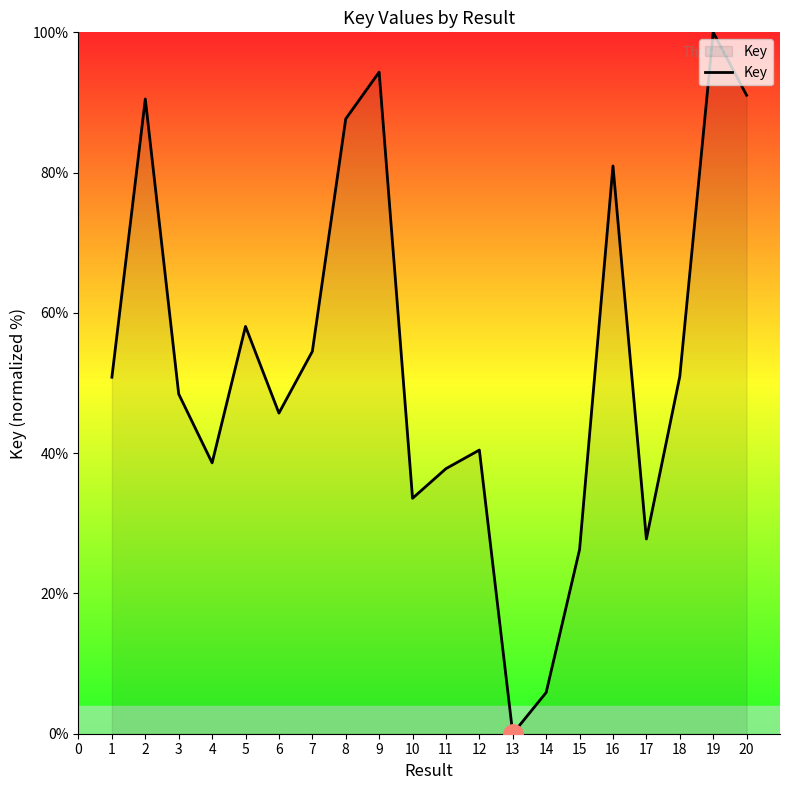

True or false: the data shows 51.1 at 15.

False